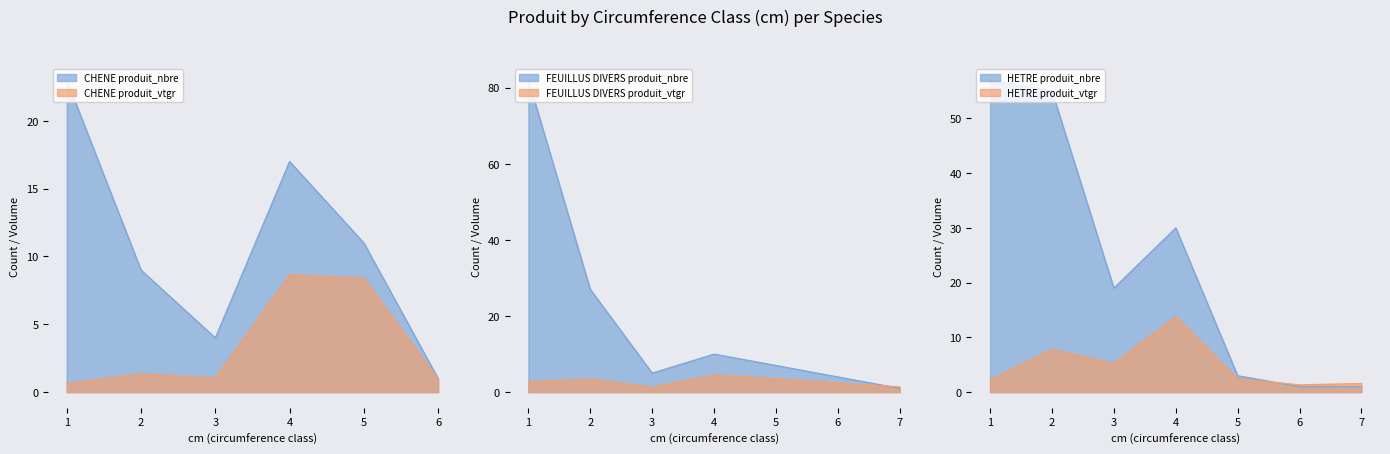

The value of produit_vtgr at 2 is 7.8. True or false?

True